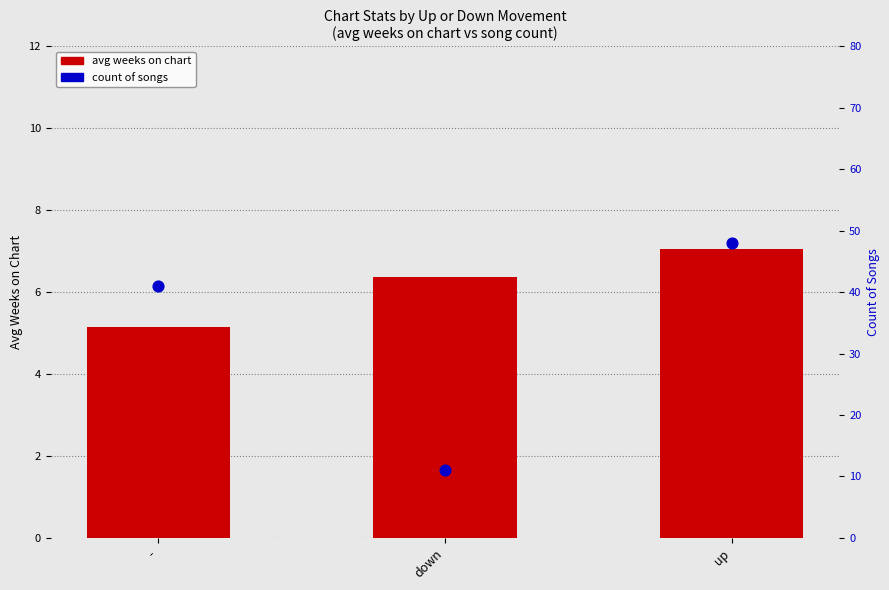

At how many categories does at least one series exceed 42?

1